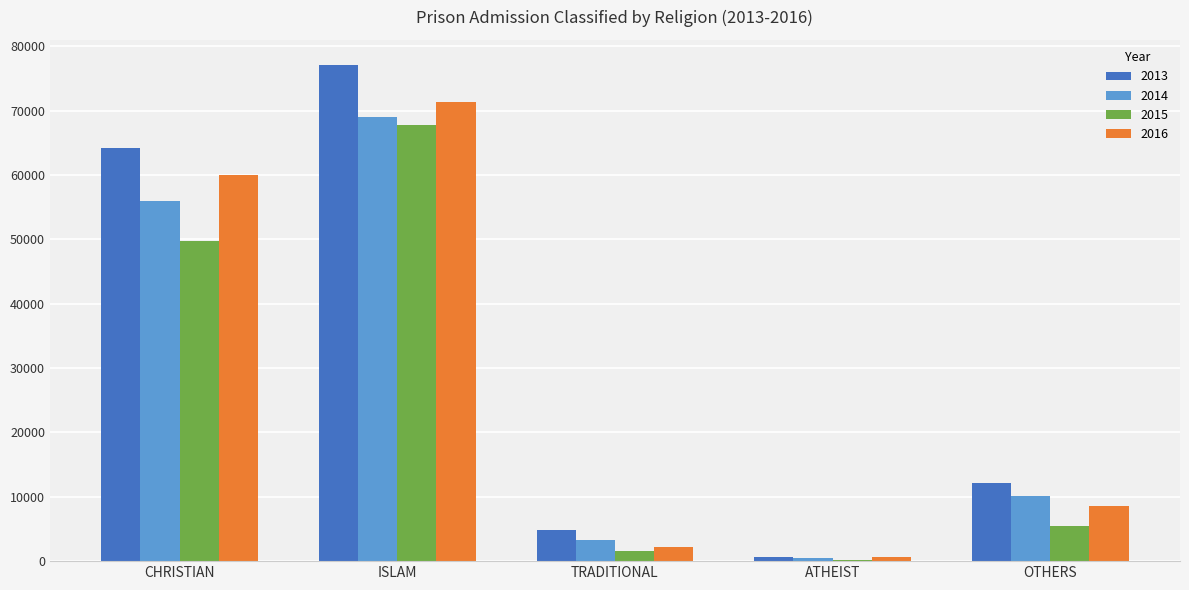

What are all the series names shown in the legend?

2013, 2014, 2015, 2016